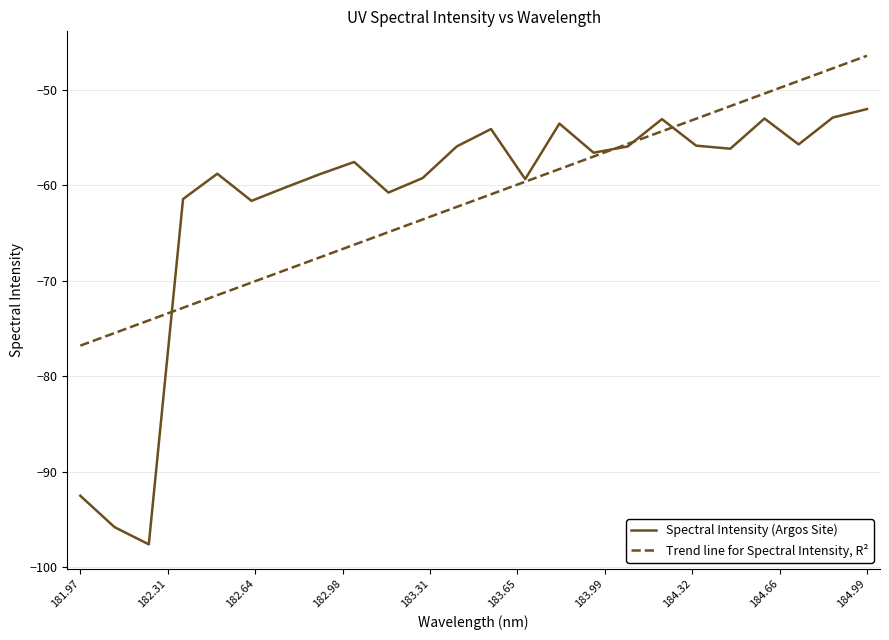

What is the greatest value displayed?

-46.4